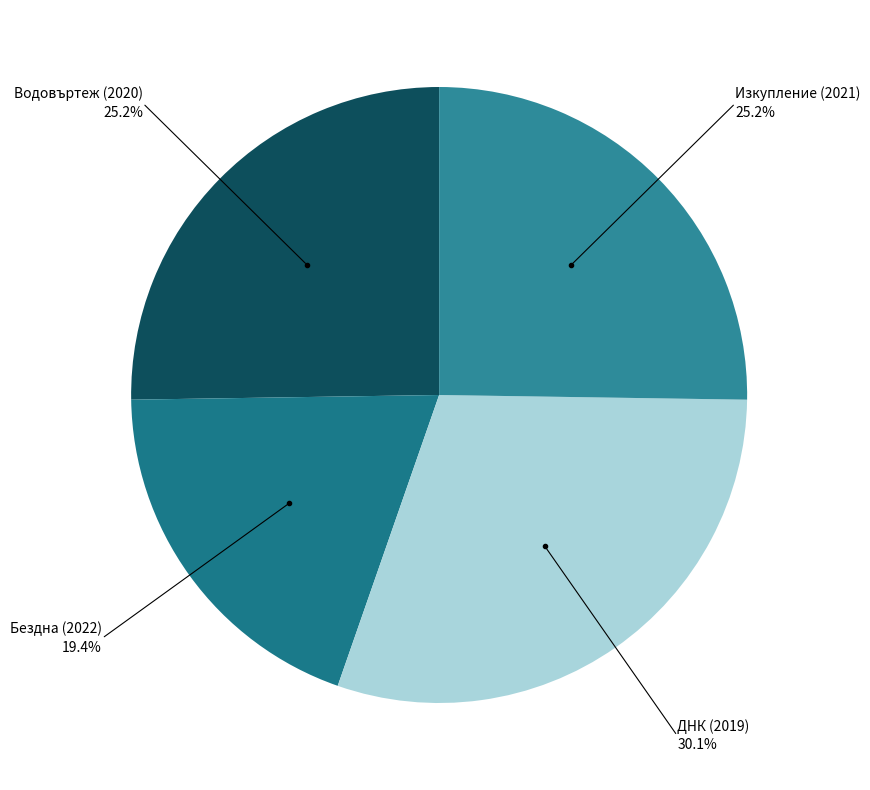

Between Бездна (2022) and Изкупление (2021), which is larger?

Изкупление (2021)